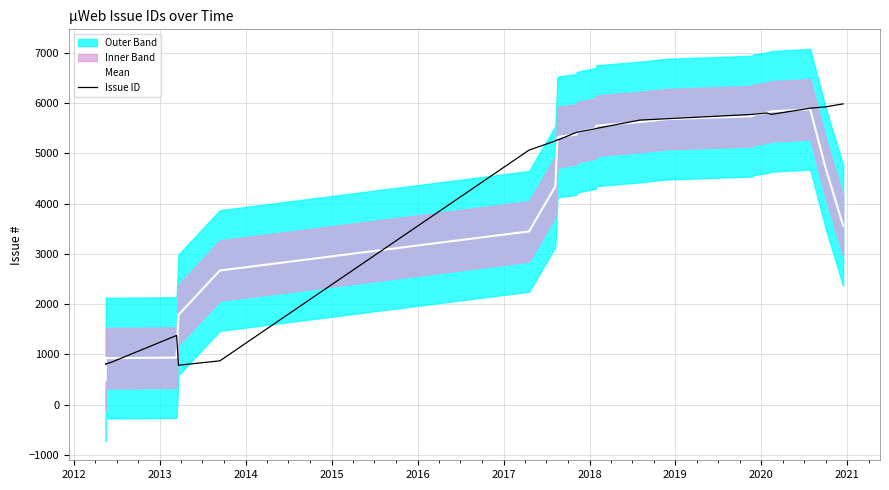

After their last crossing, which series has the higher values: Mean or Issue ID?

Issue ID